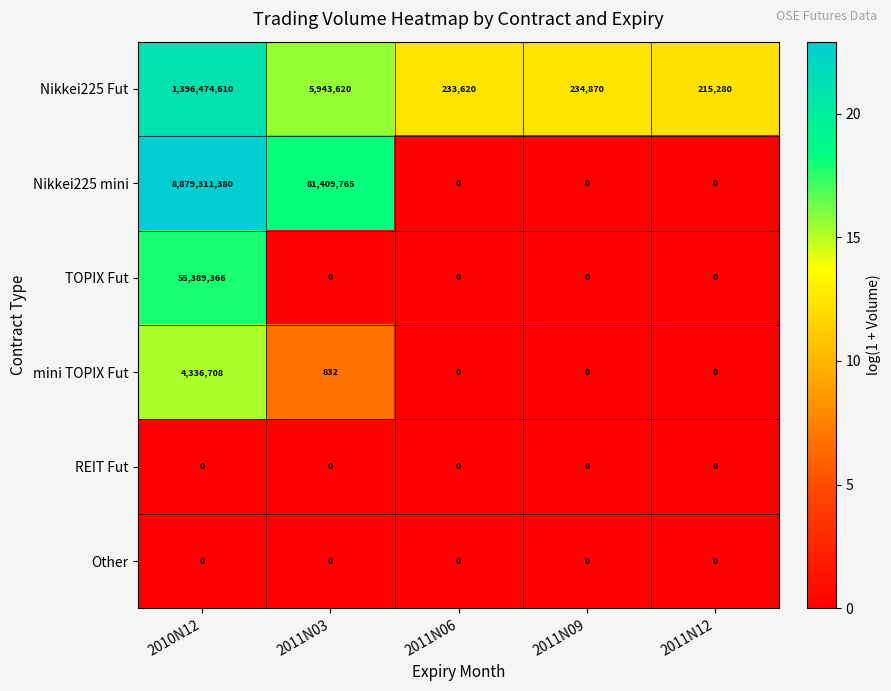

What is the maximum value shown in the chart?

8879311380